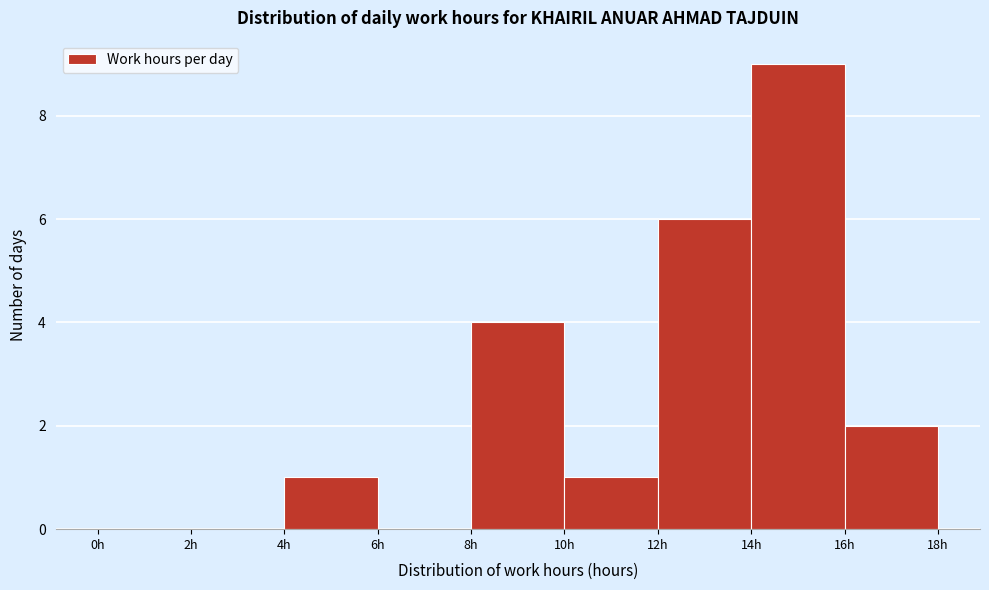

Reading left to right, list every bar in this chart as the range it spans on the x-axis followed by its height. The values are not printed on the chart, so give them approximately, as read against the axis.

0 to 2: 0
2 to 4: 0
4 to 6: 1
6 to 8: 0
8 to 10: 4
10 to 12: 1
12 to 14: 6
14 to 16: 9
16 to 18: 2